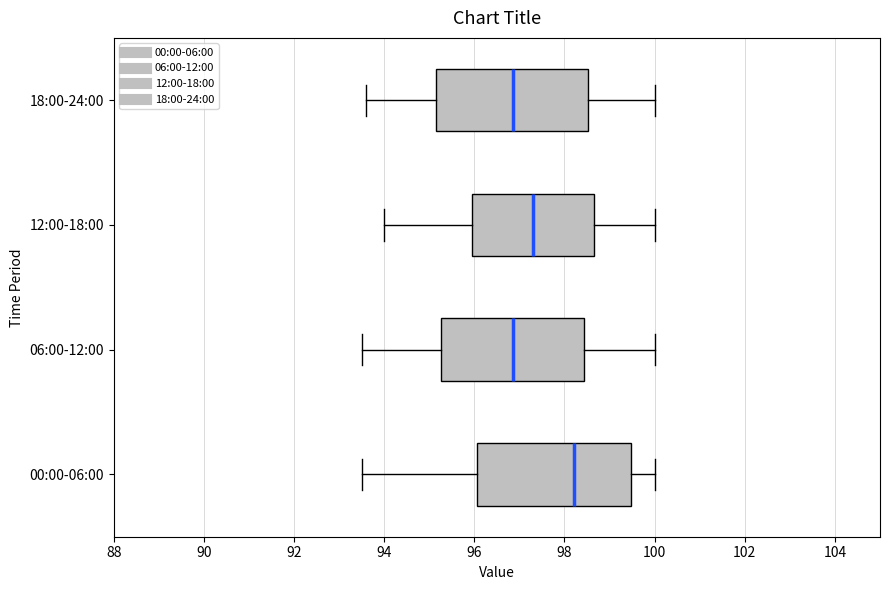

Where does the left whisker of the box for 12:00-18:00 end on the x-axis? The values are not printed on the chart, so give them approximately, as read against the axis.

94.0